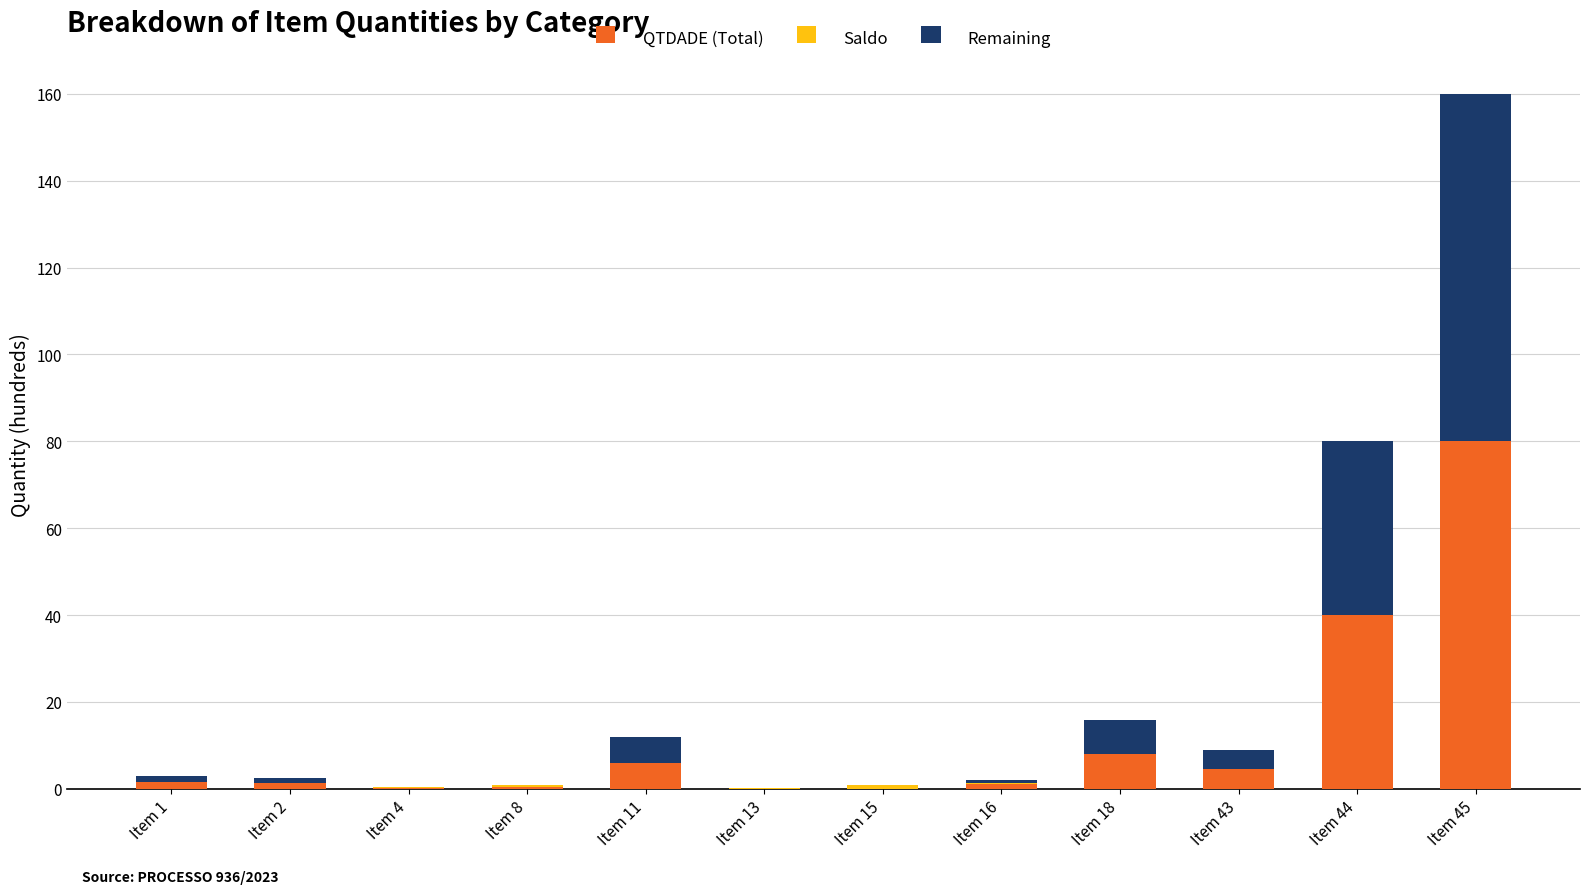

What is the maximum value for QTDADE (Total)?

80.0